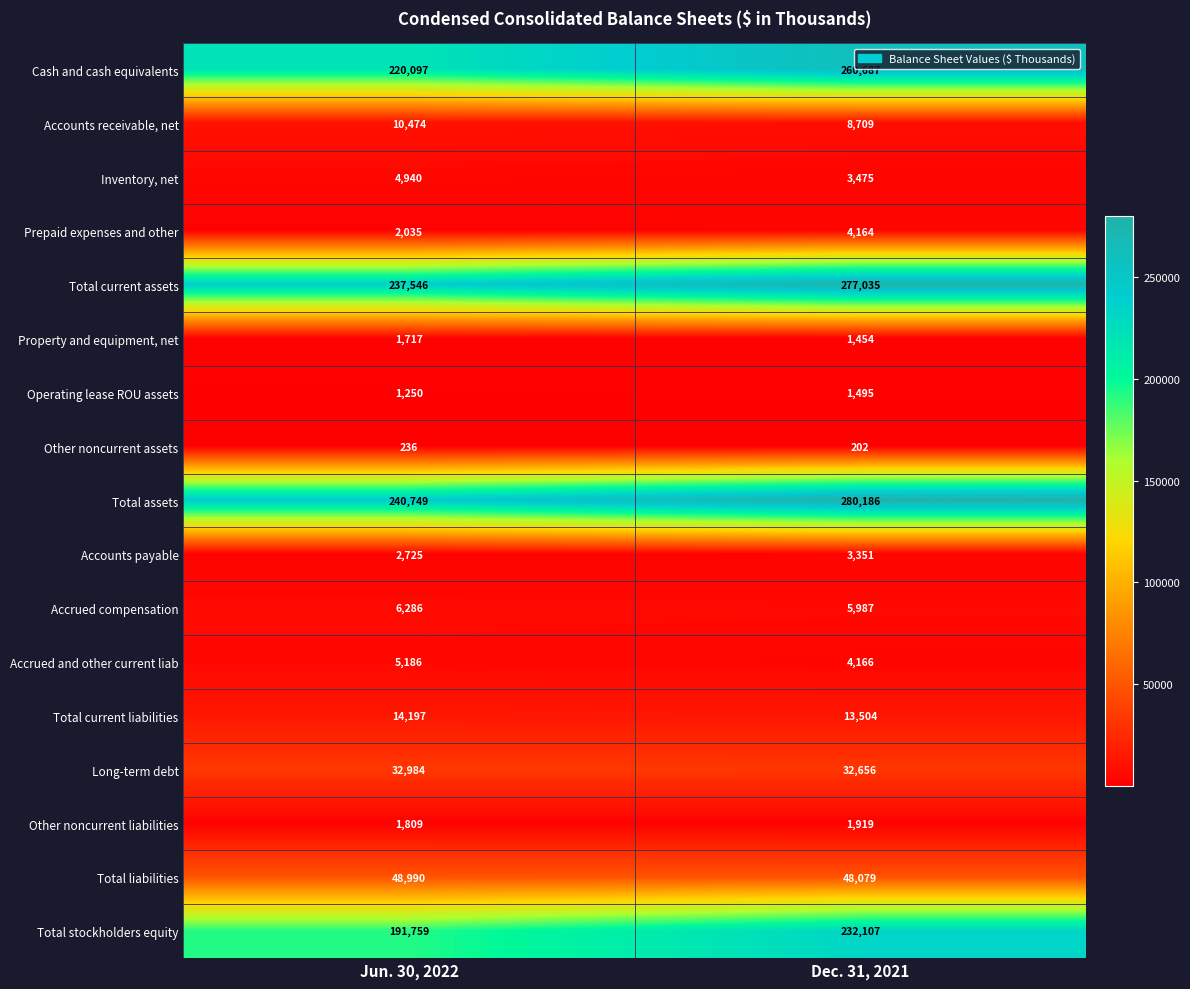

What is the minimum value shown in the chart?

202